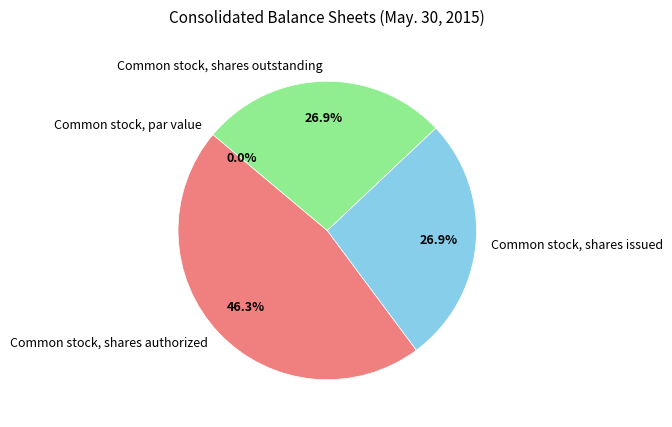

Does any single category account for the majority?

No